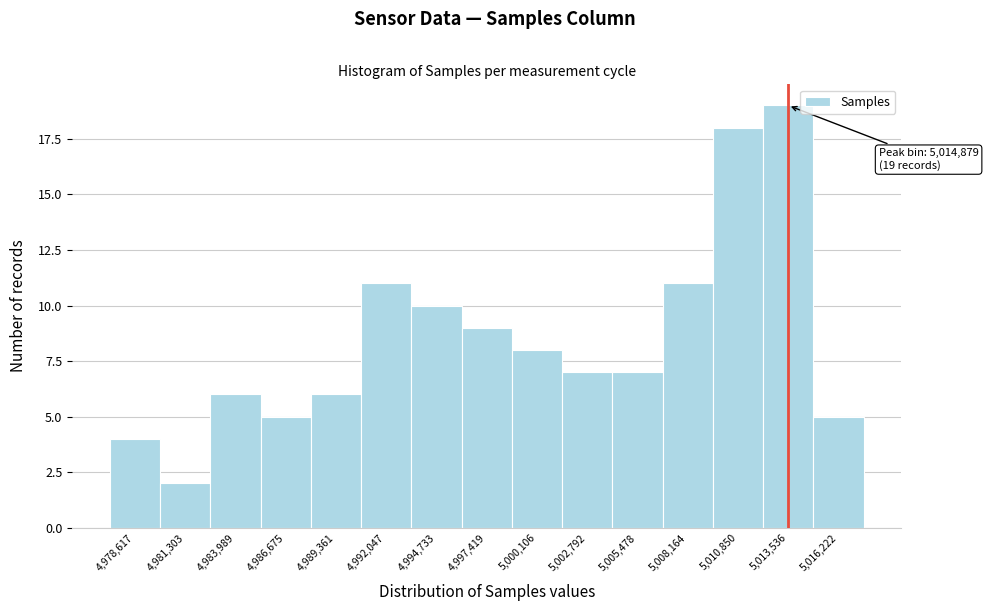

Reading left to right, transcribe all the data shown in this chart.

4,978,617=4	4,981,303=2	4,983,989=6	4,986,675=5	4,989,361=6	4,992,047=11	4,994,733=10	4,997,419=9	5,000,106=8	5,002,792=7	5,005,478=7	5,008,164=11	5,010,850=18	5,013,536=19	5,016,222=5